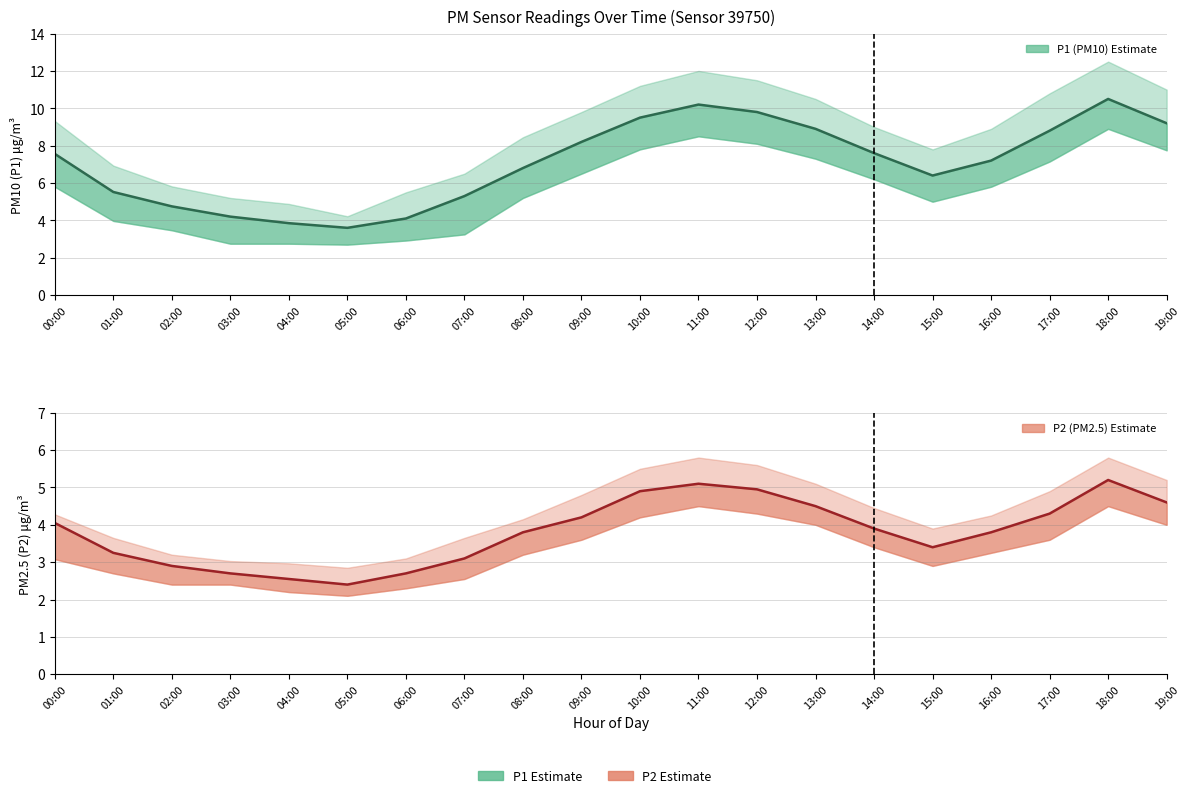

At which category does P1 (PM10) reach its first local peak?

11:00